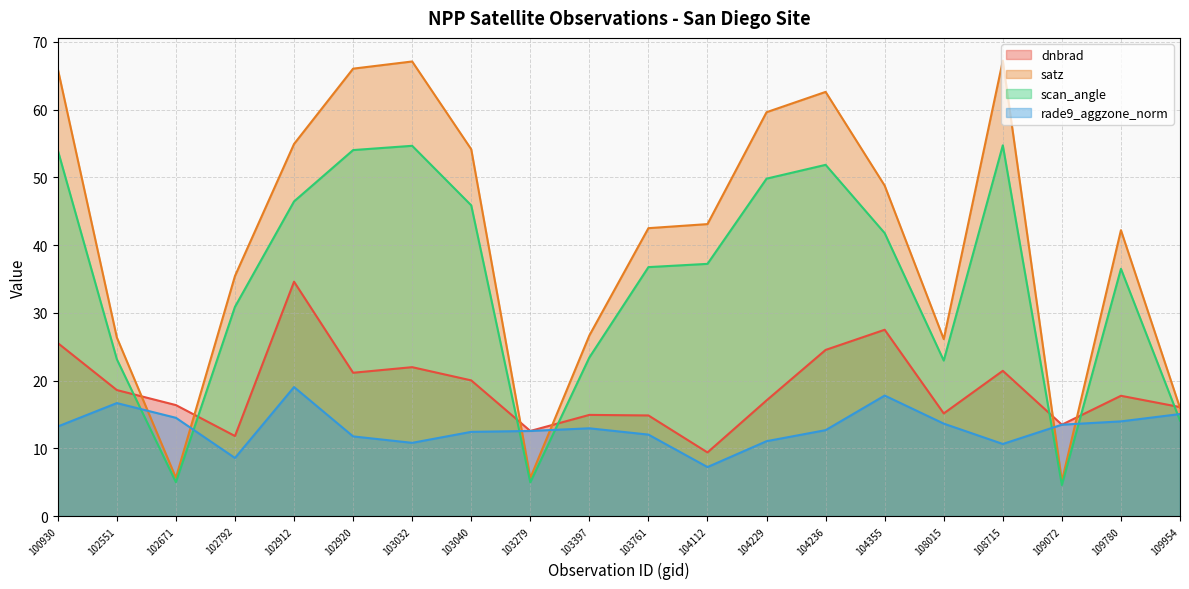

At which label does scan_angle reach its peak?

108715